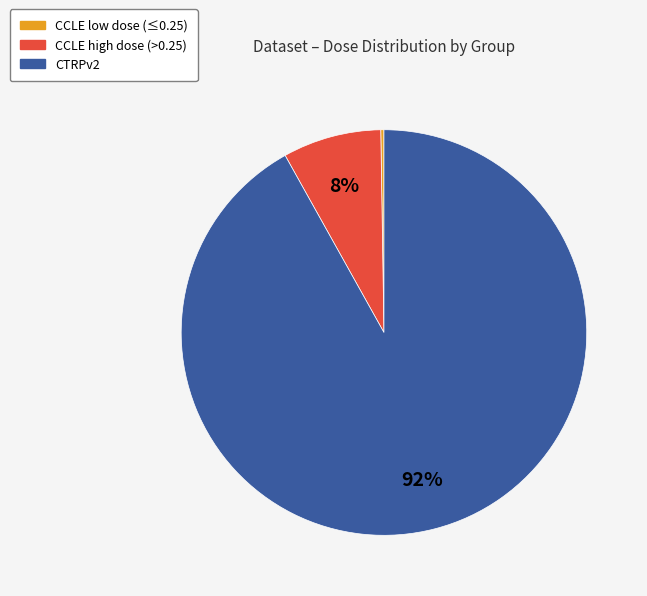

To the nearest percent, what is the difference between the largest and smallest slice percentages?

92%